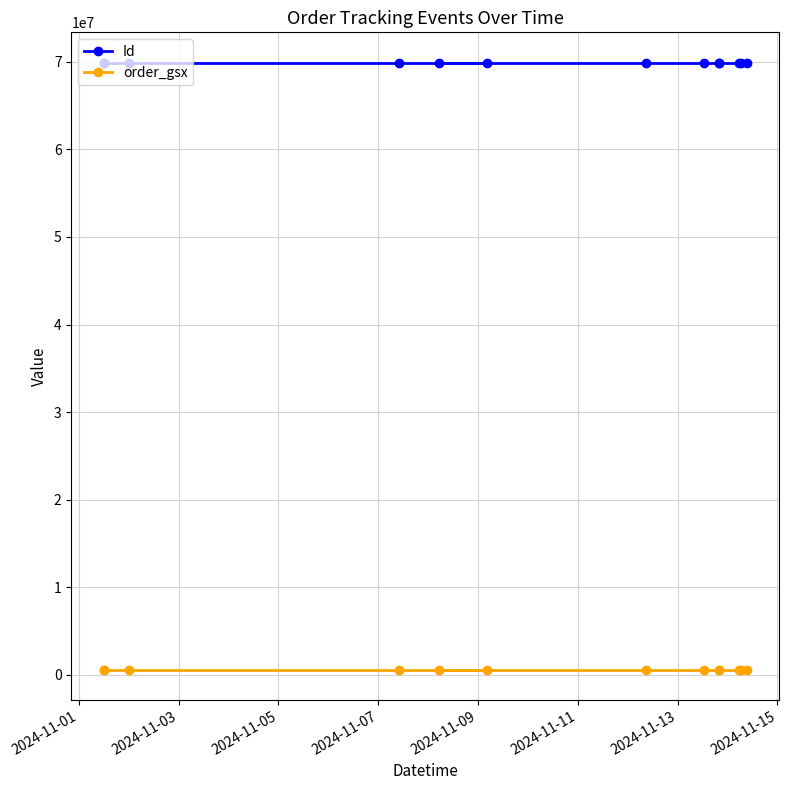

What are all the series names shown in the legend?

Id, order_gsx